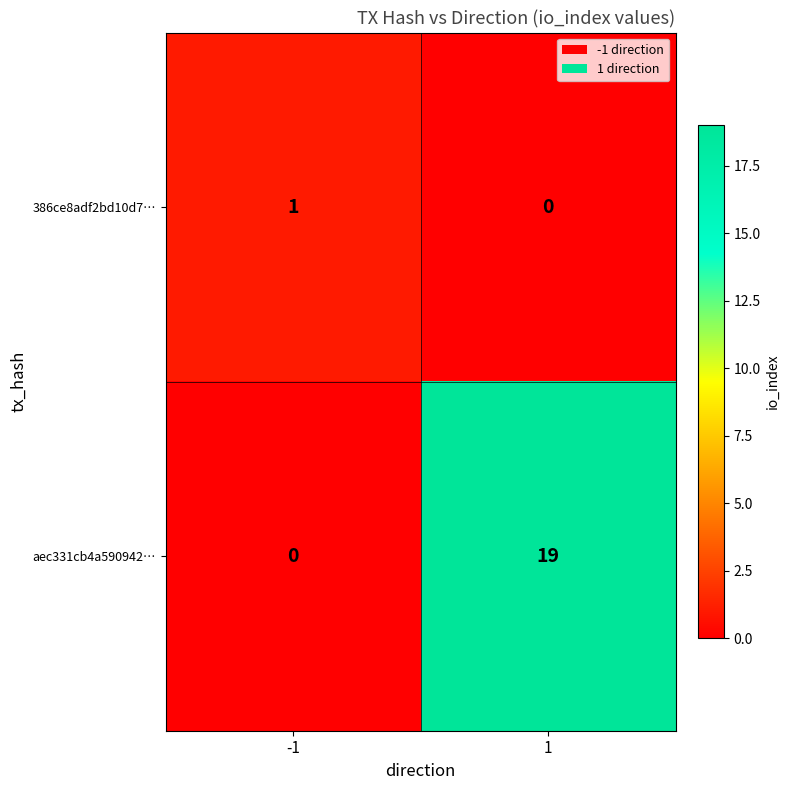

Reading left to right, transcribe all the data shown in this chart.

386ce8adf2bd10d7…: 1	0
aec331cb4a590942…: 0	19